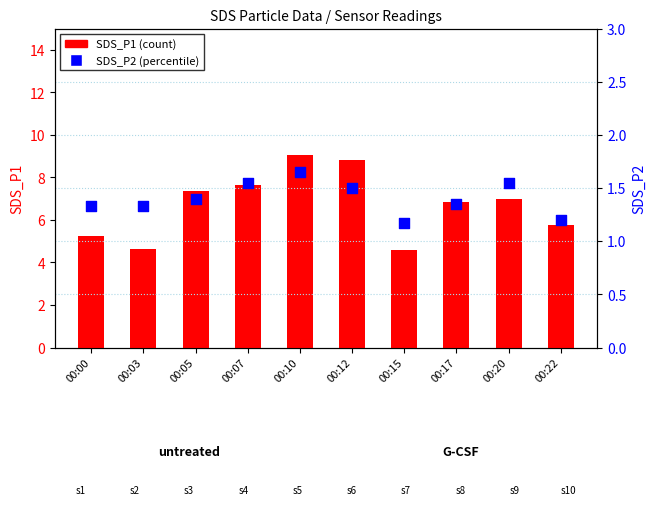

Is the value of SDS_P2 at 00:07 greater than the value of SDS_P1 at 00:22?

No